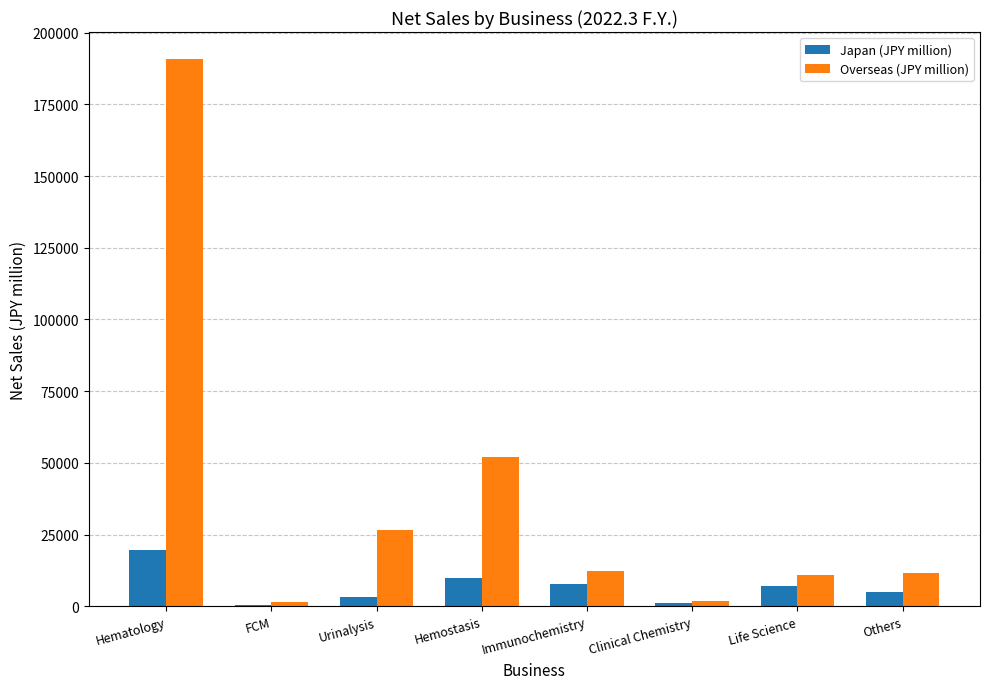

Count the number of categories in the chart.

8